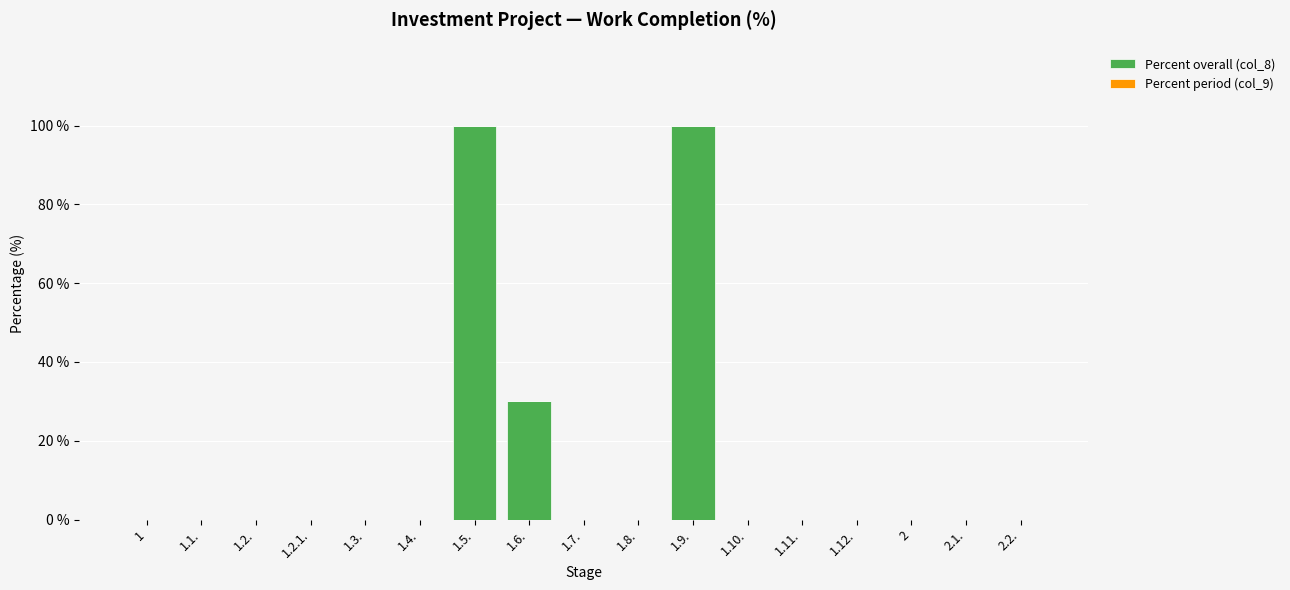

The value at 2.2. is -36. True or false?

False